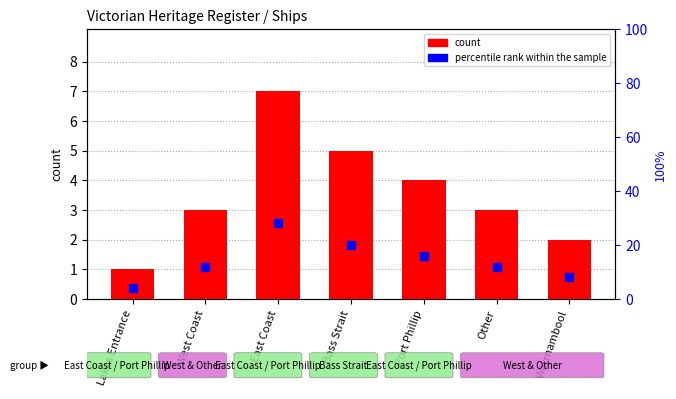

At which category is the sum across all series the highest?

East Coast